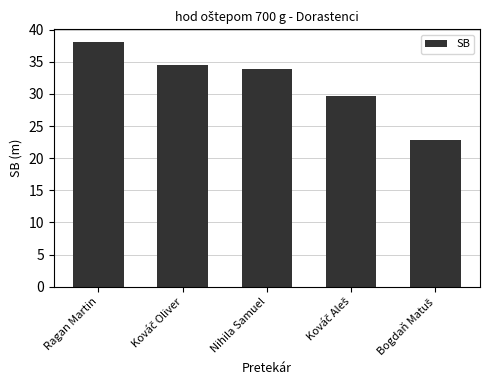

What is the smallest value displayed?

22.8